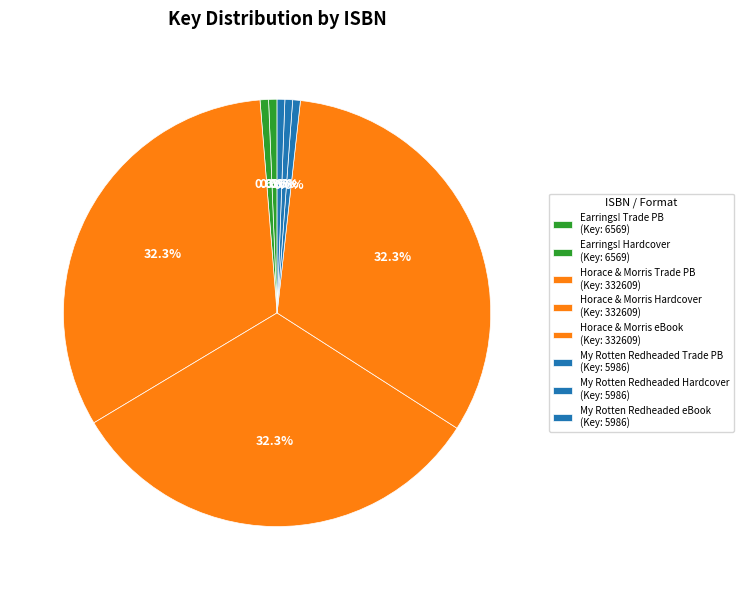

Which category has the smallest portion of the pie?

My Rotten Redheaded (9780689820366)